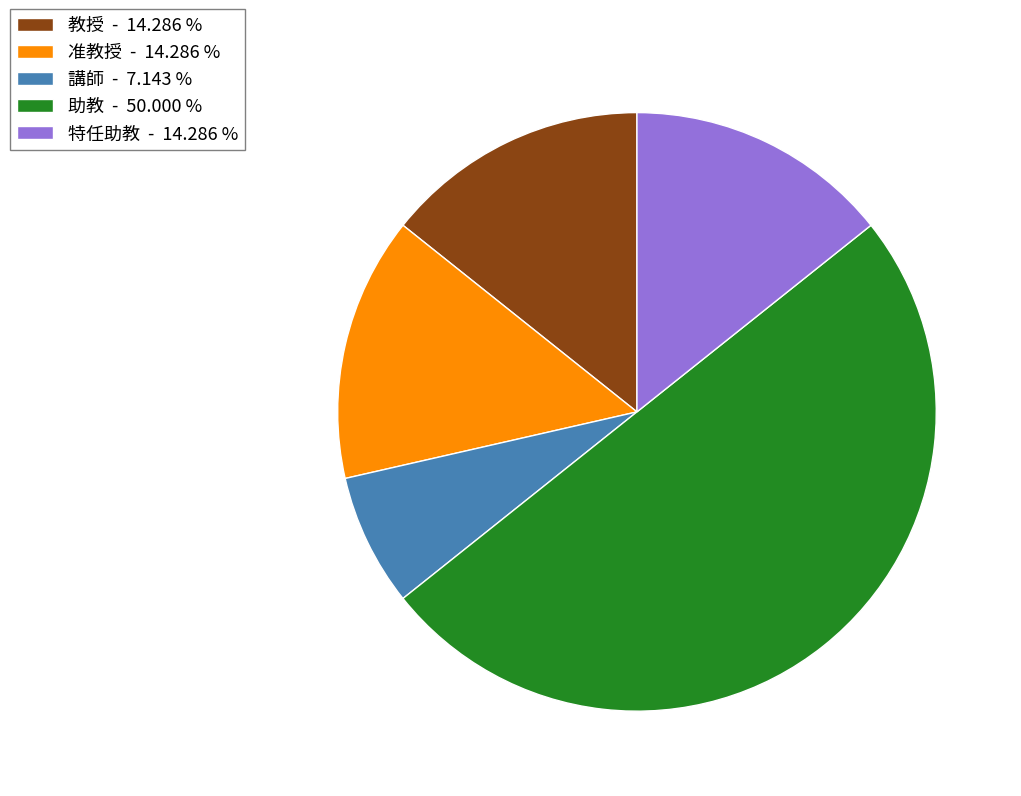

Which slice is the smallest?

講師